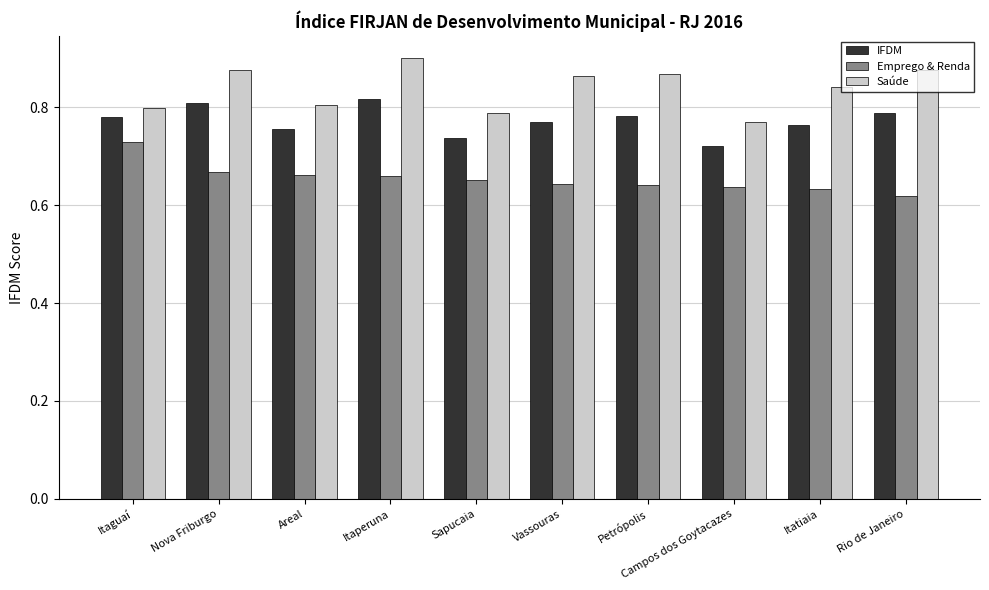

At Areal, list the series in order from largest to smallest.

Saúde, IFDM, Emprego & Renda